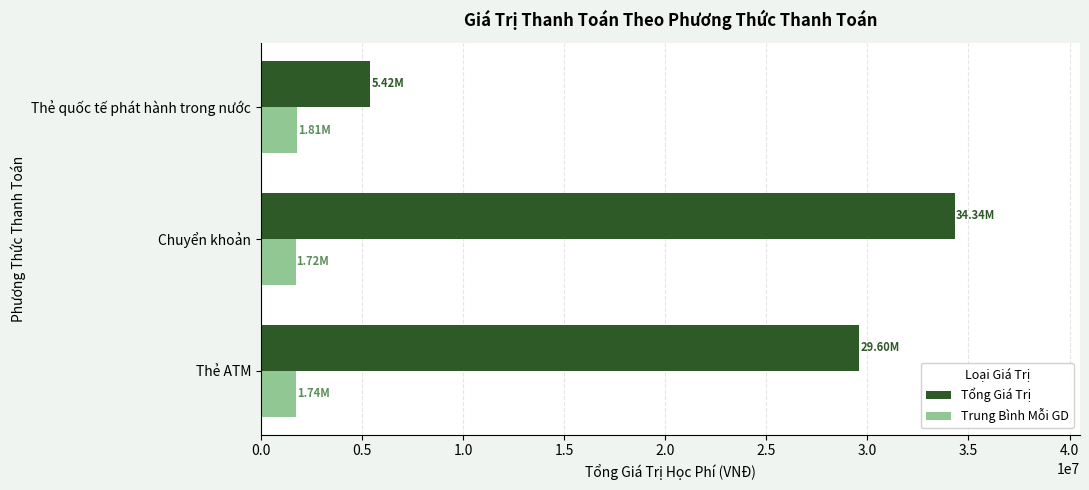

List the series in order of their overall mean, highest first.

Tổng Giá Trị, Trung Bình Mỗi GD